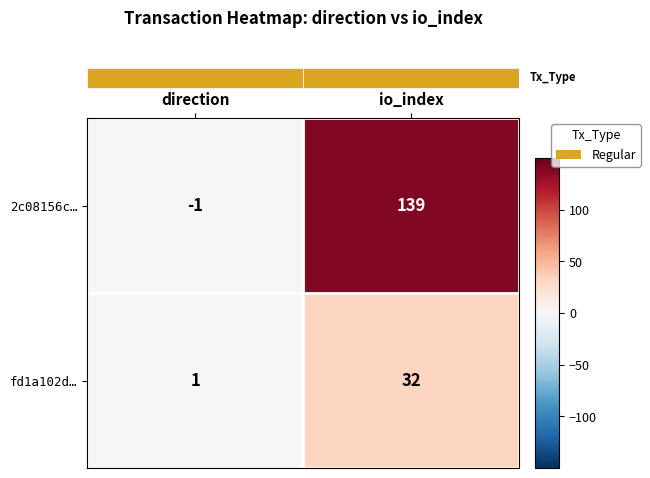

Between direction and io_index, which series saw the biggest shift?

2c08156c…